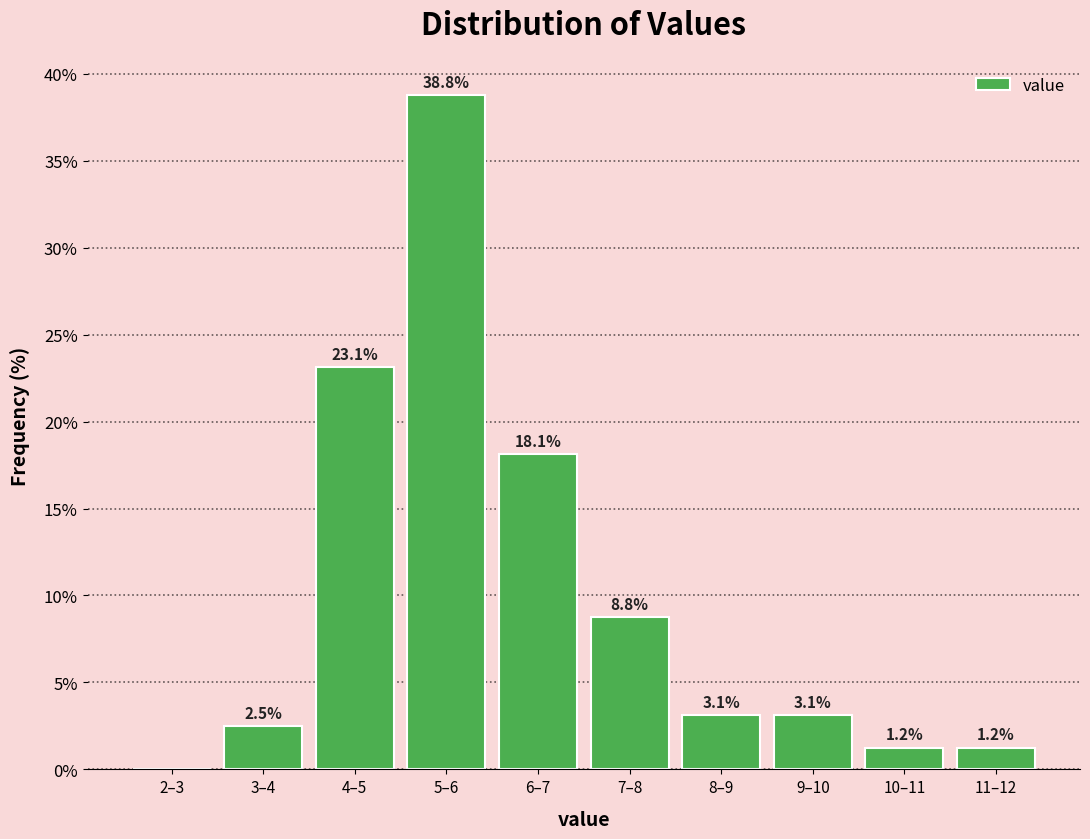

Which has a higher value, 4–5 or 9–10?

4–5